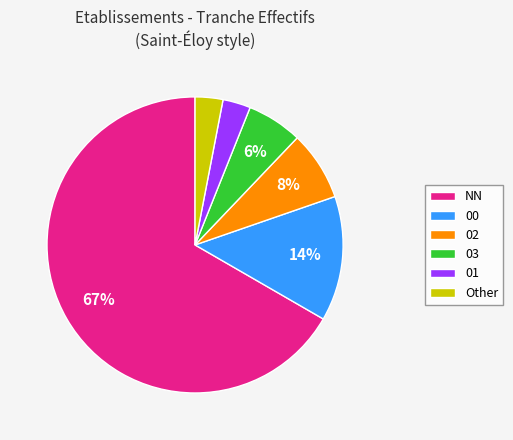

Does 03 represent more than half of the total?

No